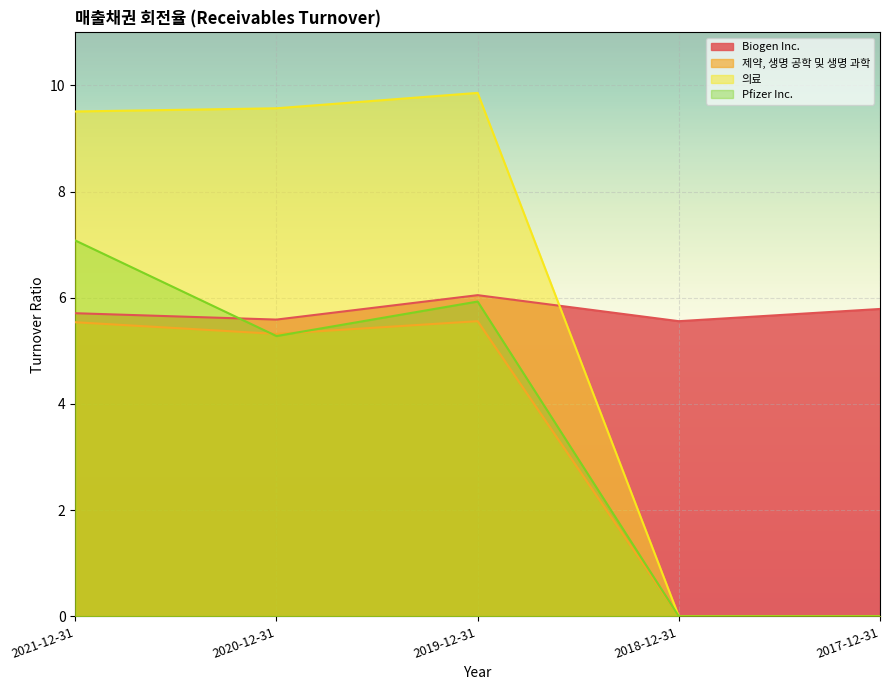

List the labels in order of 의료 value, smallest first.

2018-12-31, 2017-12-31, 2021-12-31, 2020-12-31, 2019-12-31